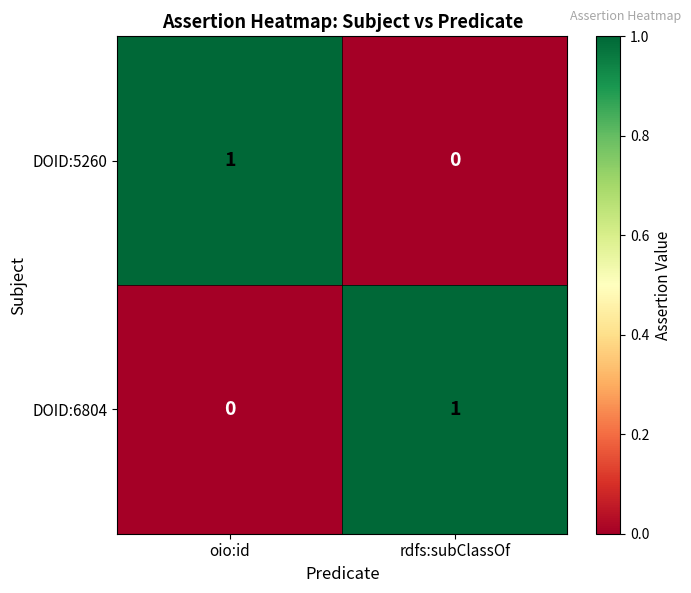

At which label does DOID:6804 reach its peak?

rdfs:subClassOf